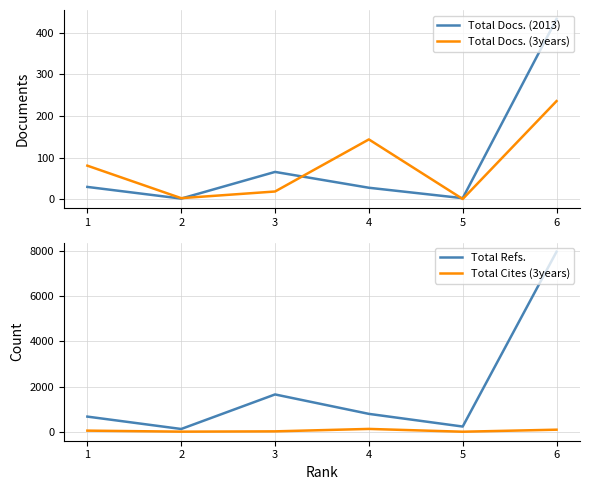

True or false: Total Cites (3years) has a value of 0 at 5.

False